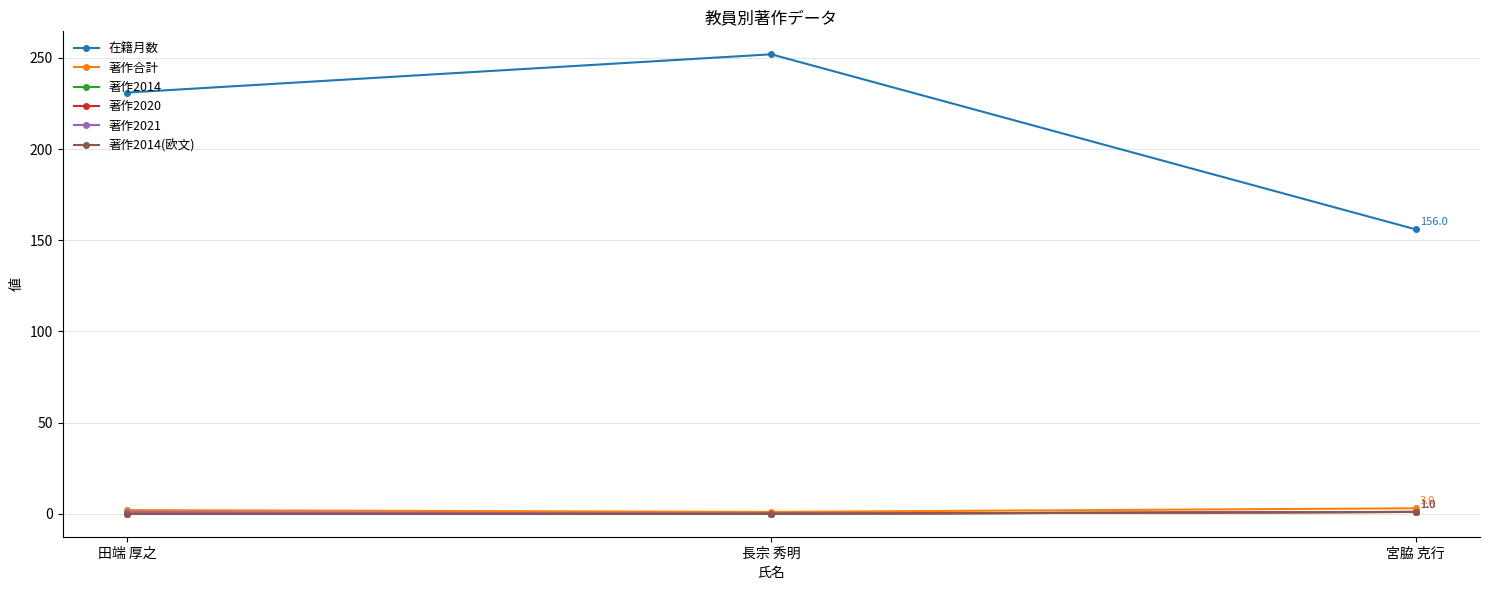

What is the label of the 2nd point from the left?

長宗 秀明